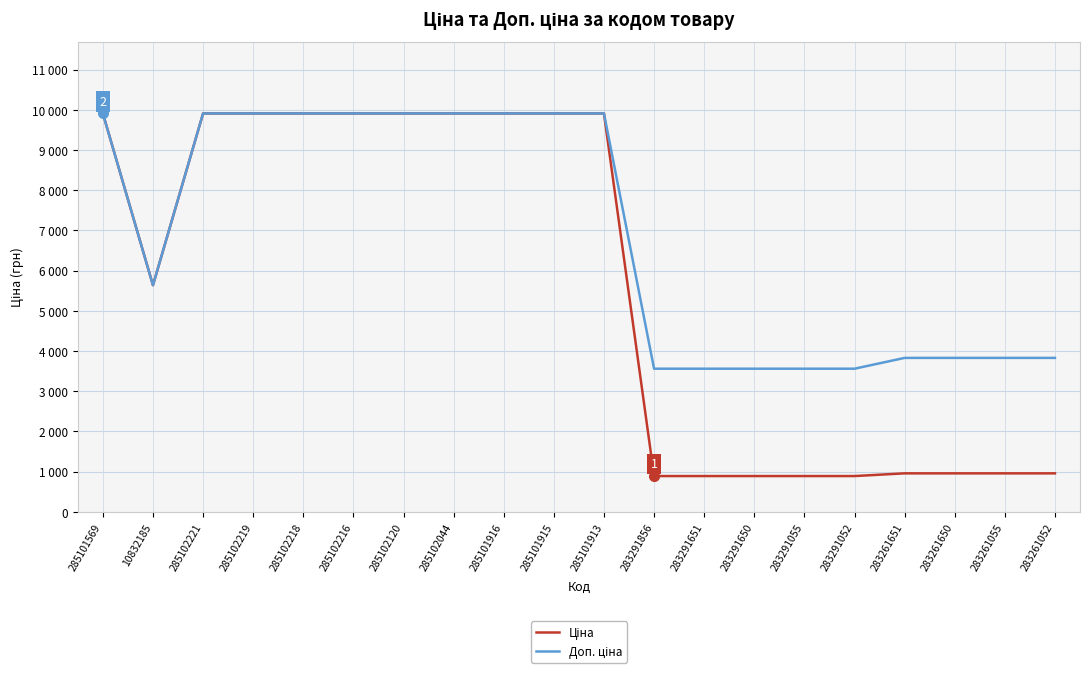

Reading right to left, extract all data points from this chart.

Ціна: 957.1	957.1	957.1	957.1	889.9	889.9	889.9	889.9	889.9	9908.5	9908.5	9908.5	9908.5	9908.5	9908.5	9908.5	9908.5	9908.5	5636.0	9908.5
Доп. ціна: 3828.4	3828.4	3828.4	3828.4	3559.7	3559.7	3559.7	3559.7	3559.7	9908.5	9908.5	9908.5	9908.5	9908.5	9908.5	9908.5	9908.5	9908.5	5636.0	9908.5